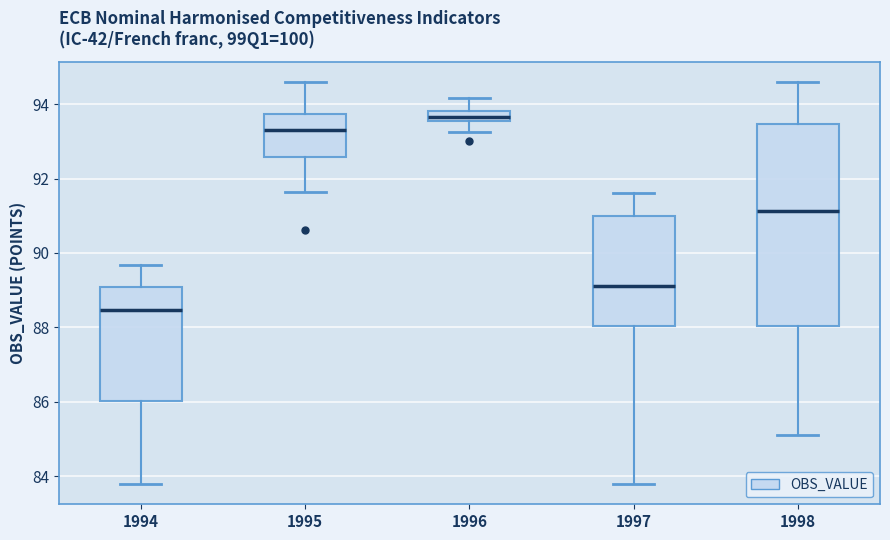

Where does the median line of the box at x = 1997 sit on the y-axis? The values are not printed on the chart, so give them approximately, as read against the axis.

89.2